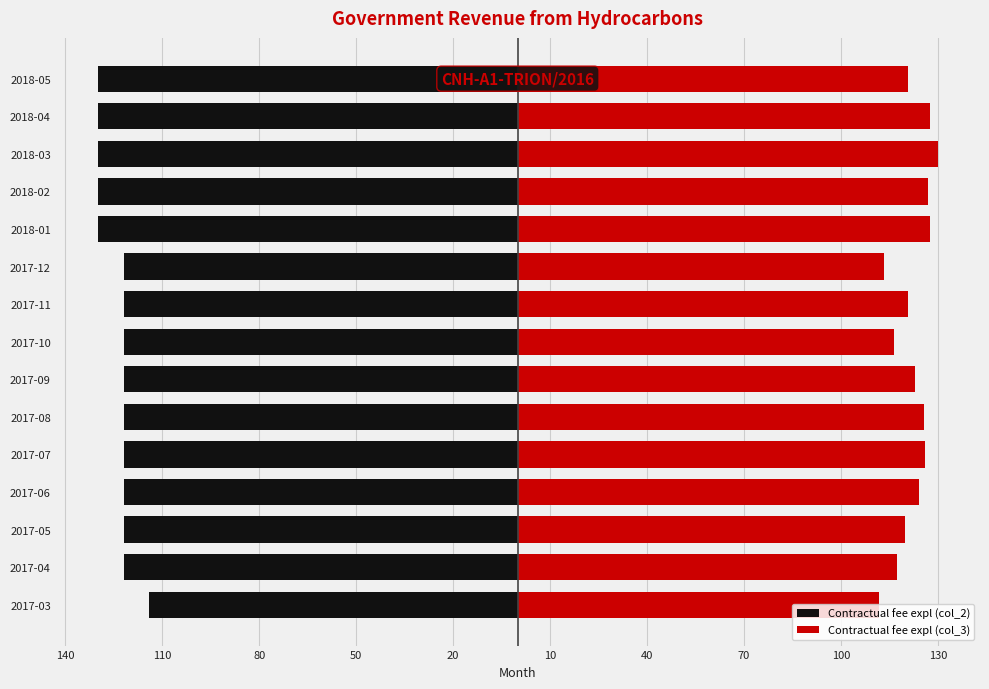

Is the value of Contractual fee expl (col_2) at 2018-03 greater than the value of Contractual fee expl (col_3) at 2017-05?

No